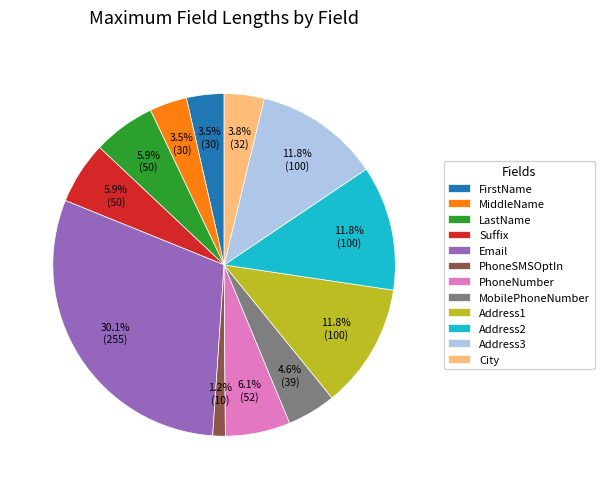

Combined, what portion of the pie is Address3 and Address1?

23.6%